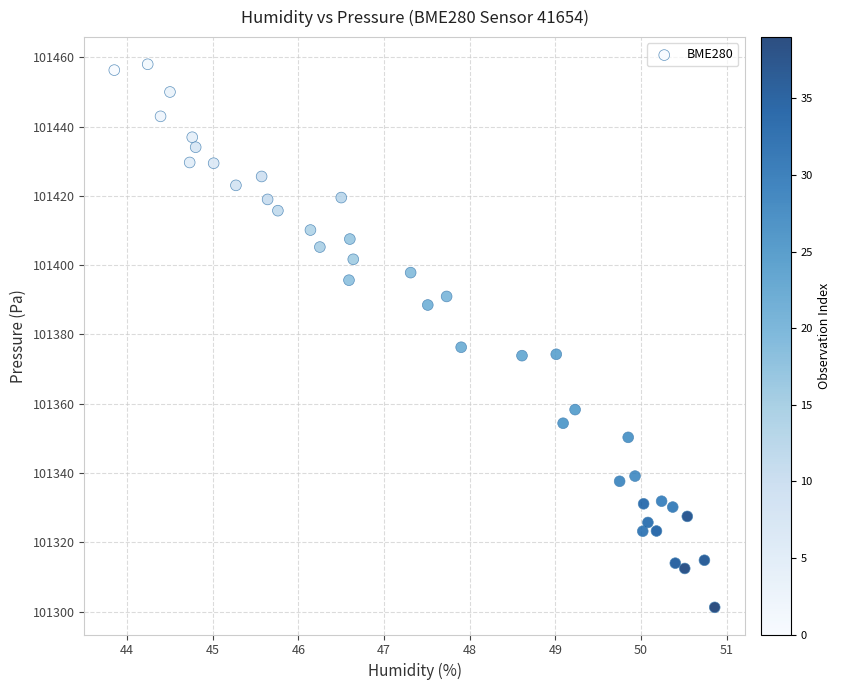

What Y value in the scatter plot is closest to 101379?

101376.3